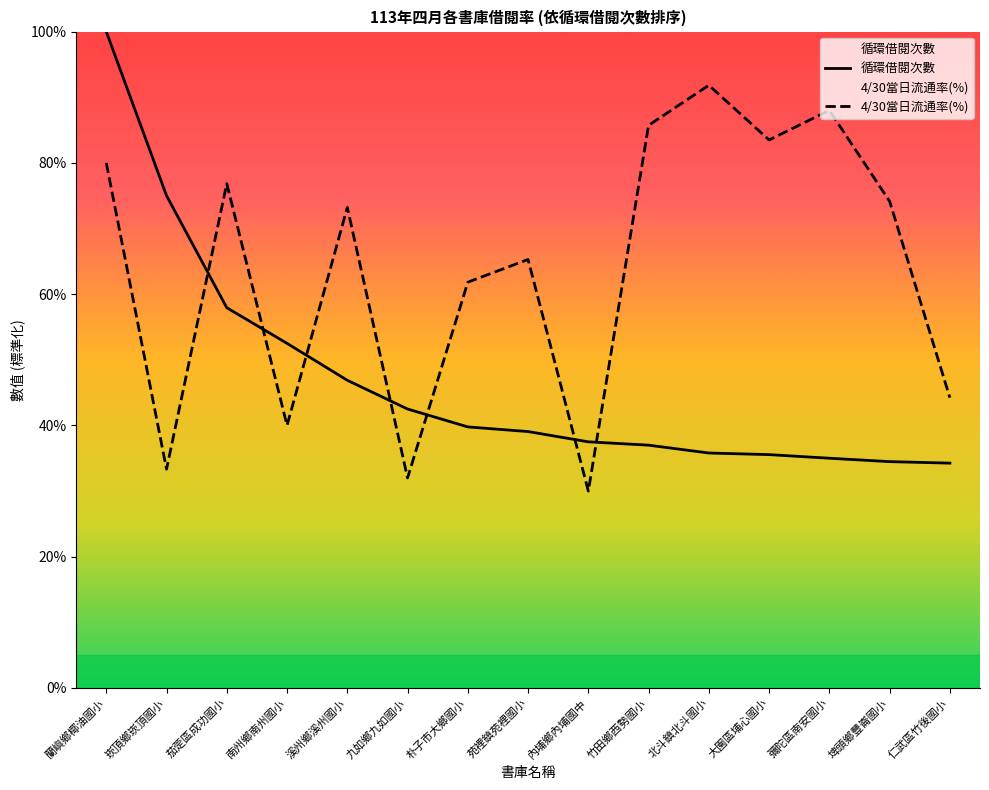

Count the 循環借閱次數 values in the range 0 to 1.

15